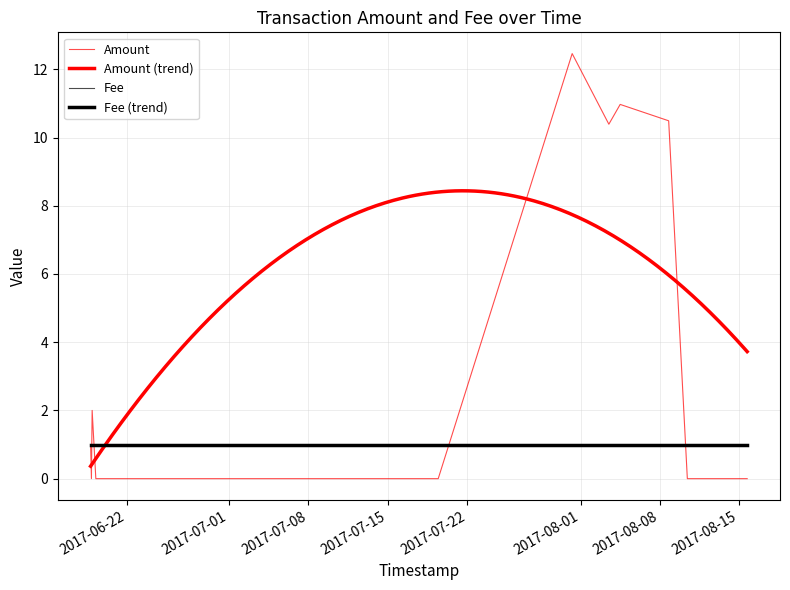

Does the chart have visible grid lines?

Yes